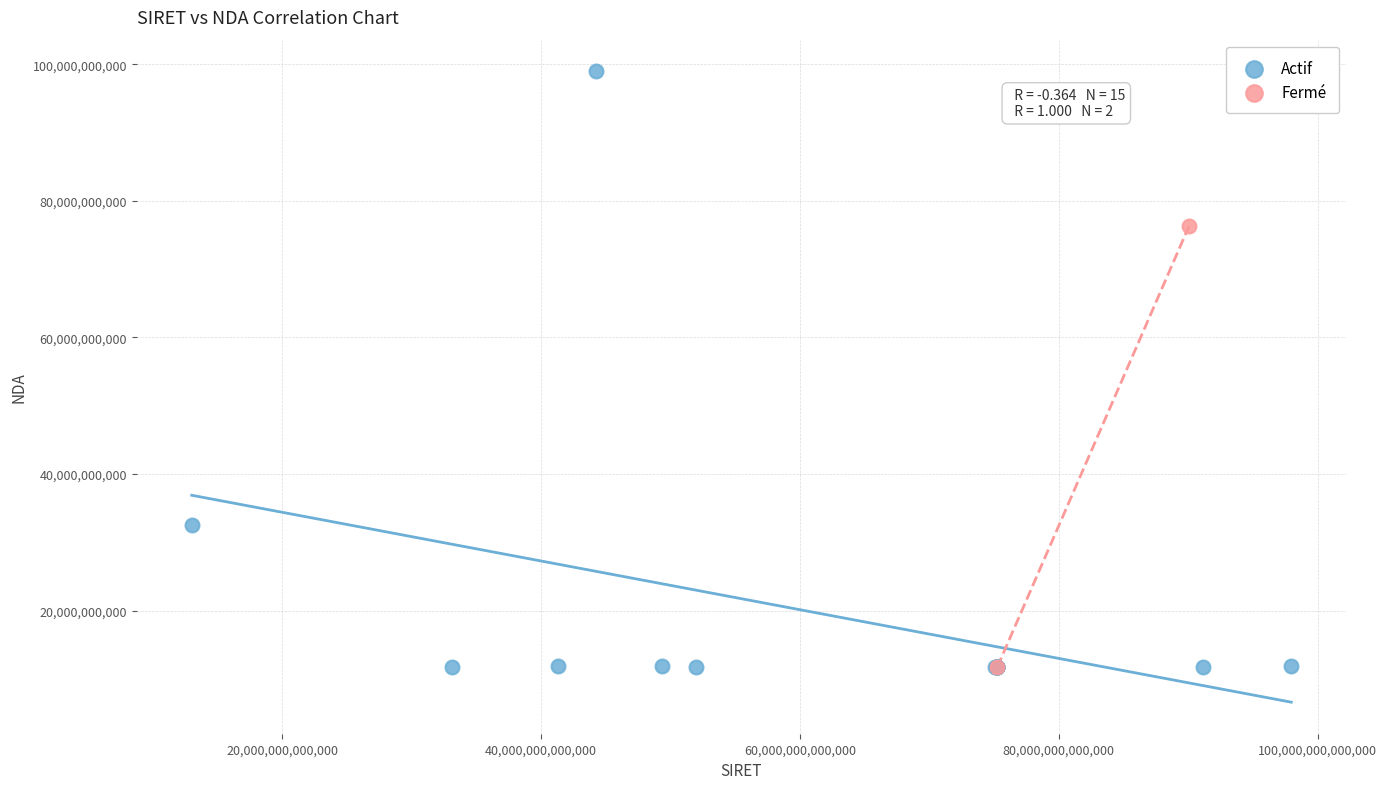

What are all the series names shown in the legend?

Actif, Fermé